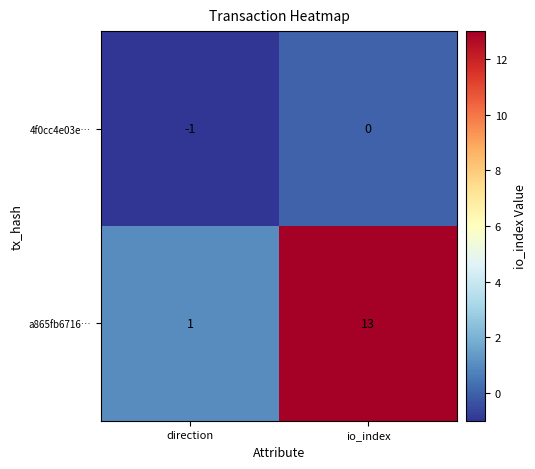

How many values in 4f0cc4e03e… are below zero?

1